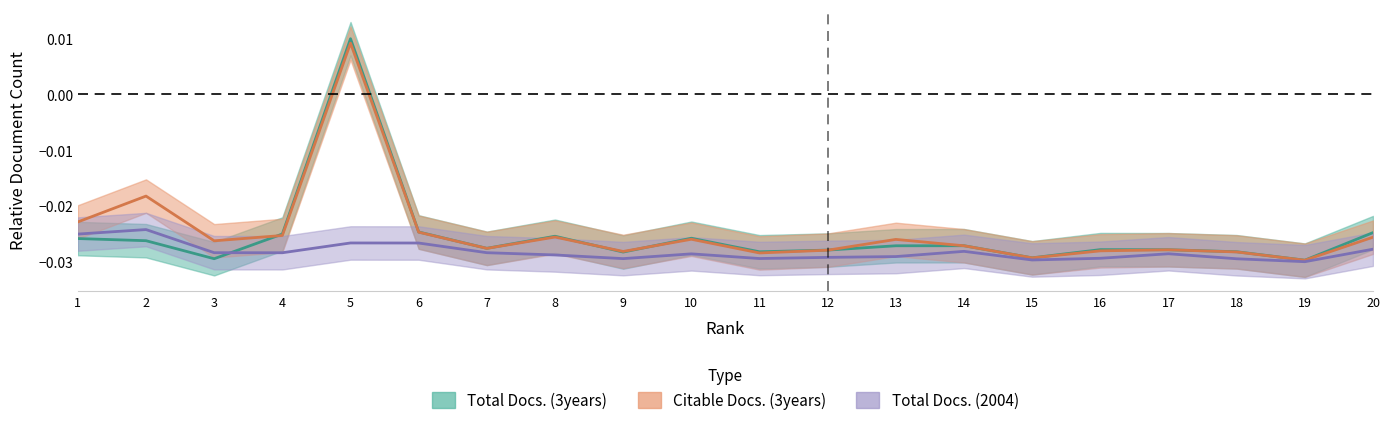

Reading left to right, transcribe all the data shown in this chart.

Total Docs. (3years): 1=-0.0	2=-0.0	3=-0.0	4=-0.0	5=0.0	6=-0.0	7=-0.0	8=-0.0	9=-0.0	10=-0.0	11=-0.0	12=-0.0	13=-0.0	14=-0.0	15=-0.0	16=-0.0	17=-0.0	18=-0.0	19=-0.0	20=-0.0
Citable Docs. (3years): 1=-0.0	2=-0.0	3=-0.0	4=-0.0	5=0.0	6=-0.0	7=-0.0	8=-0.0	9=-0.0	10=-0.0	11=-0.0	12=-0.0	13=-0.0	14=-0.0	15=-0.0	16=-0.0	17=-0.0	18=-0.0	19=-0.0	20=-0.0
Total Docs. (2004): 1=-0.0	2=-0.0	3=-0.0	4=-0.0	5=-0.0	6=-0.0	7=-0.0	8=-0.0	9=-0.0	10=-0.0	11=-0.0	12=-0.0	13=-0.0	14=-0.0	15=-0.0	16=-0.0	17=-0.0	18=-0.0	19=-0.0	20=-0.0